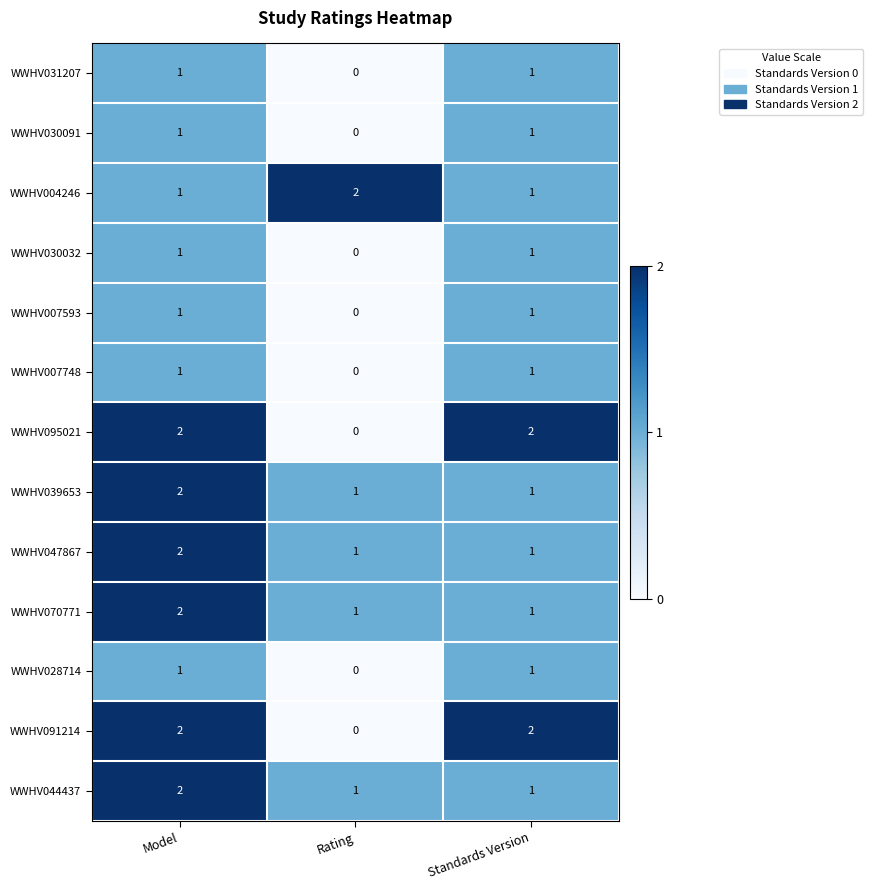

Is the value of WWHV004246 at Rating greater than the value of WWHV007748 at Model?

Yes